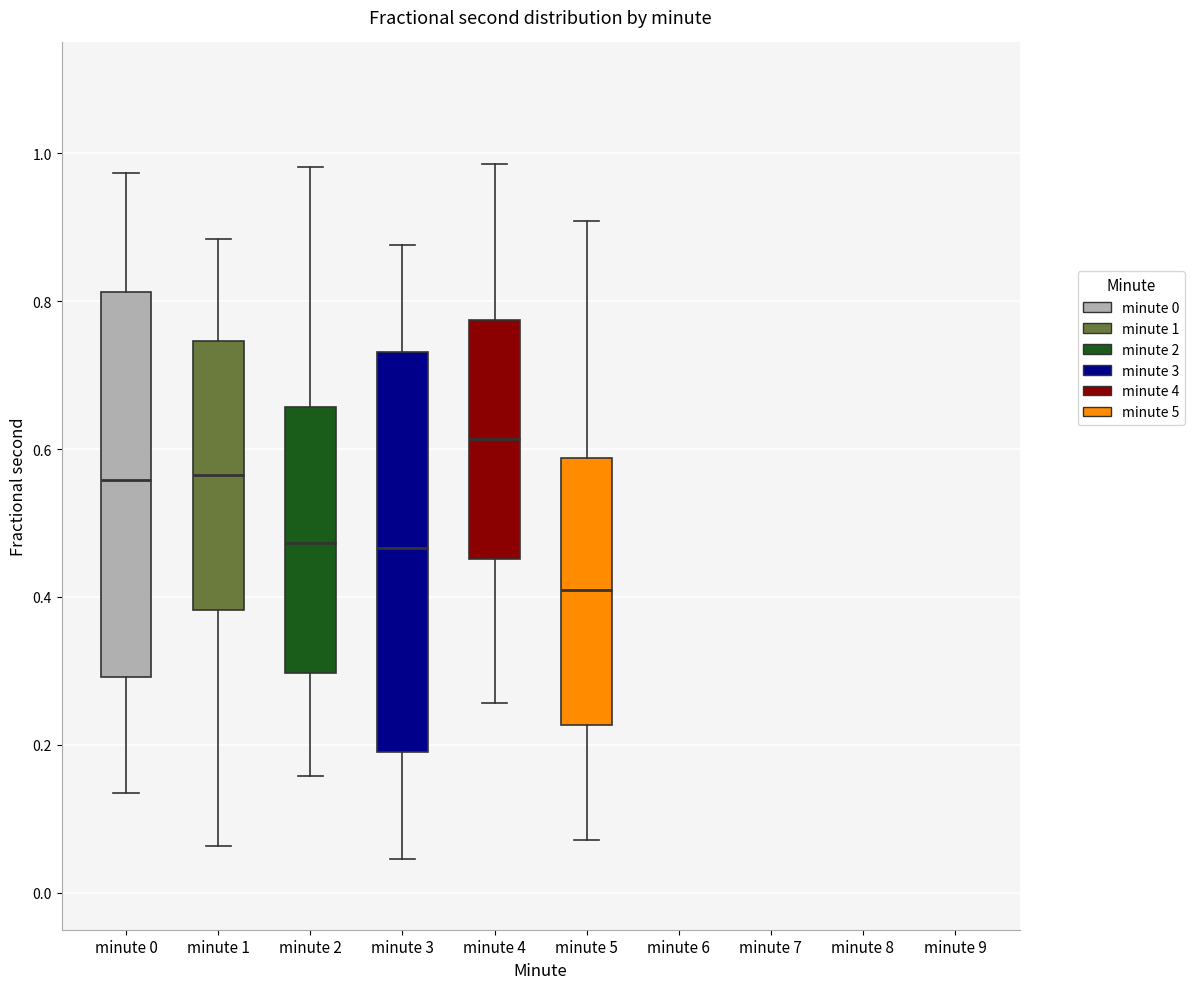

Reading left to right, read every box against the y-axis: the position of its median line, the range the box covers, and the ends of its whiskers. The values are not printed on the chart, so give them approximately, as read against the axis.

minute 0: median 0.56, box 0.30 to 0.82, whiskers 0.14 to 0.98
minute 1: median 0.56, box 0.38 to 0.74, whiskers 0.06 to 0.88
minute 2: median 0.48, box 0.30 to 0.66, whiskers 0.16 to 0.98
minute 3: median 0.46, box 0.20 to 0.74, whiskers 0.04 to 0.88
minute 4: median 0.62, box 0.46 to 0.78, whiskers 0.26 to 0.98
minute 5: median 0.40, box 0.22 to 0.58, whiskers 0.08 to 0.90